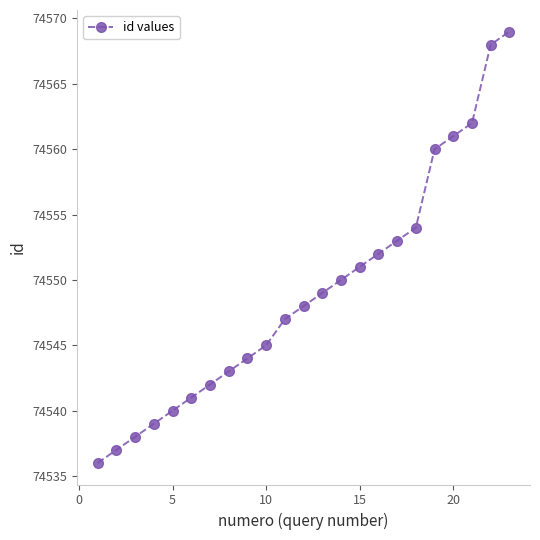

What is the maximum value shown in the chart?

74569